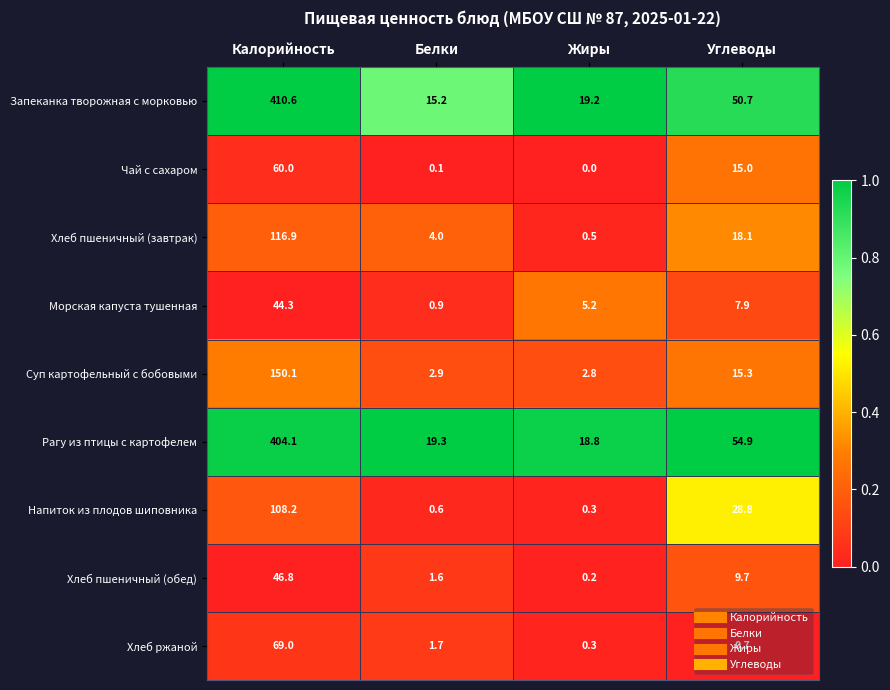

List the series in order of their peak value, highest first.

Запеканка творожная с морковью, Рагу из птицы с картофелем, Суп картофельный с бобовыми, Хлеб пшеничный (завтрак), Напиток из плодов шиповника, Хлеб ржаной, Чай с сахаром, Хлеб пшеничный (обед), Морская капуста тушенная